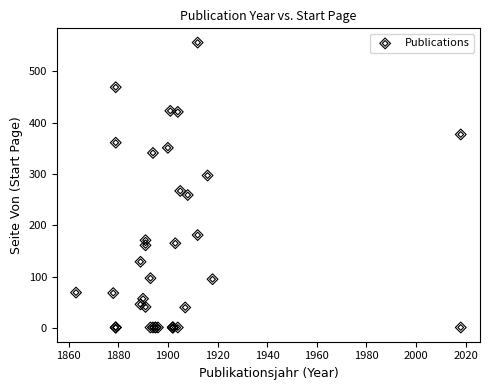

What Y value in the scatter plot is closest to 278?

267